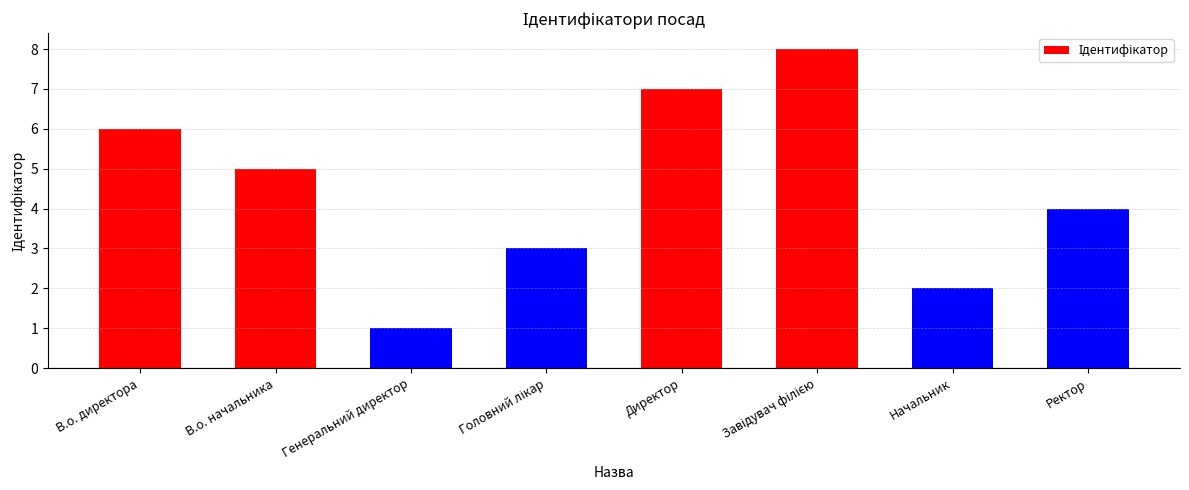

What is the maximum value shown in the chart?

8